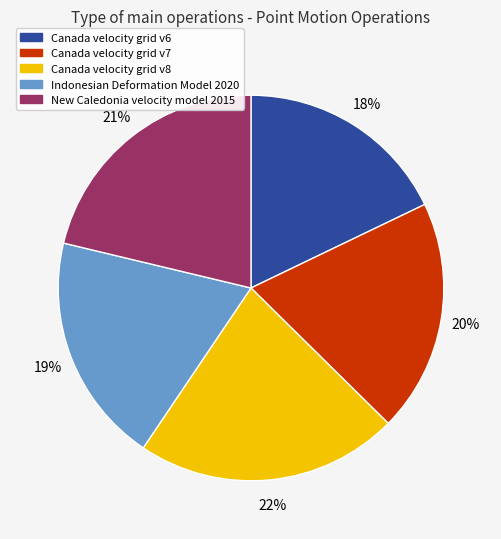

How many segments does this pie chart have?

5